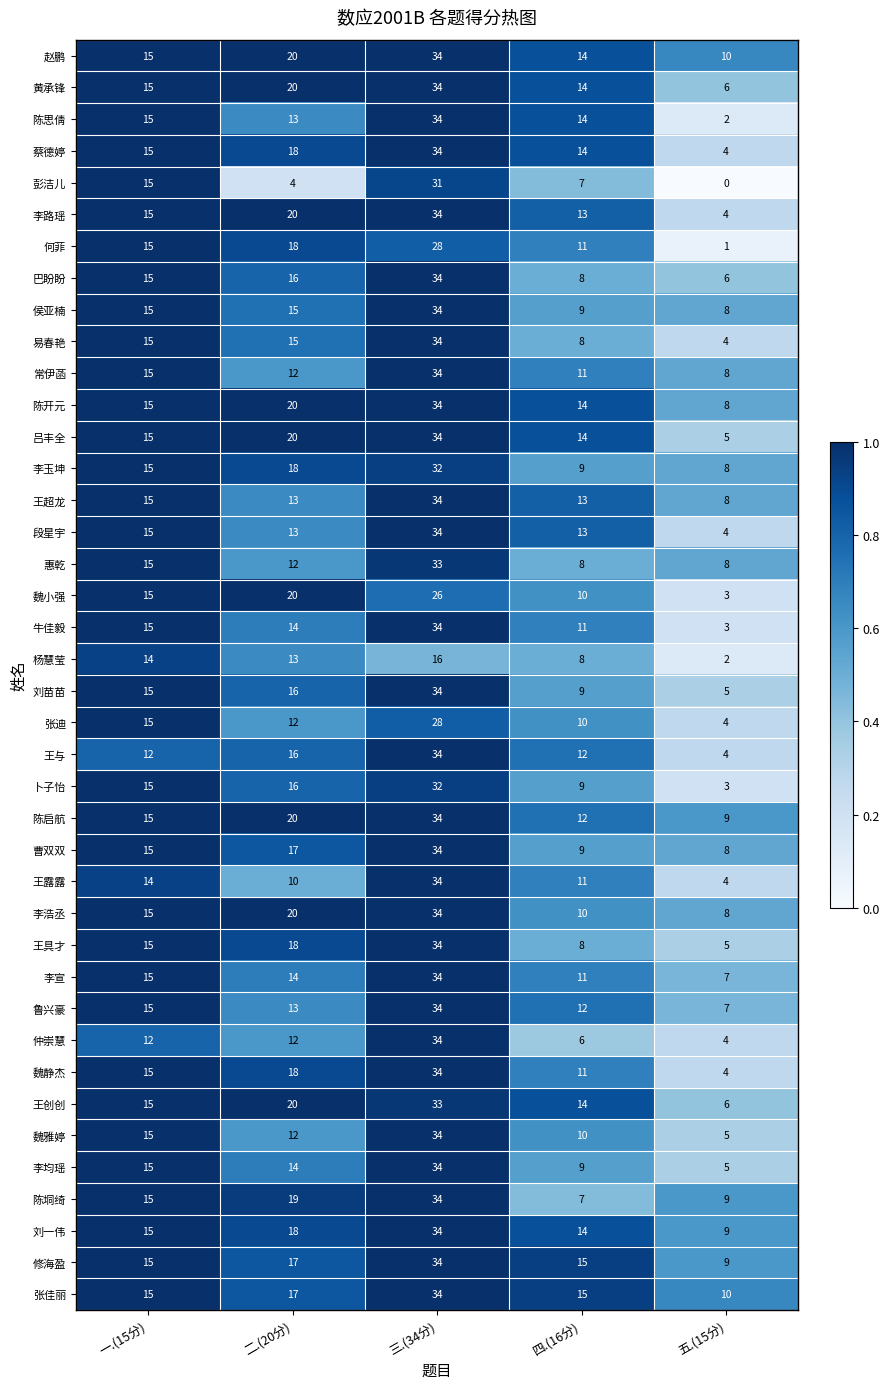

At how many categories does at least one series exceed 0?

5